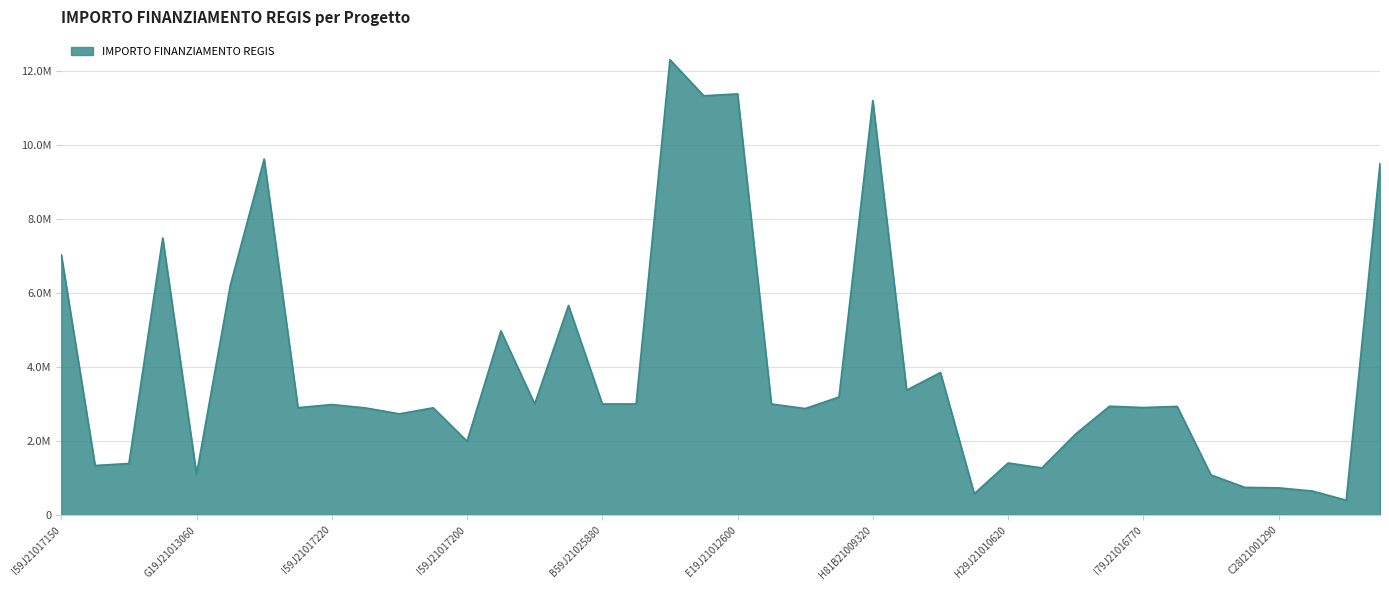

Does the chart display data point markers on the line(s)?

No